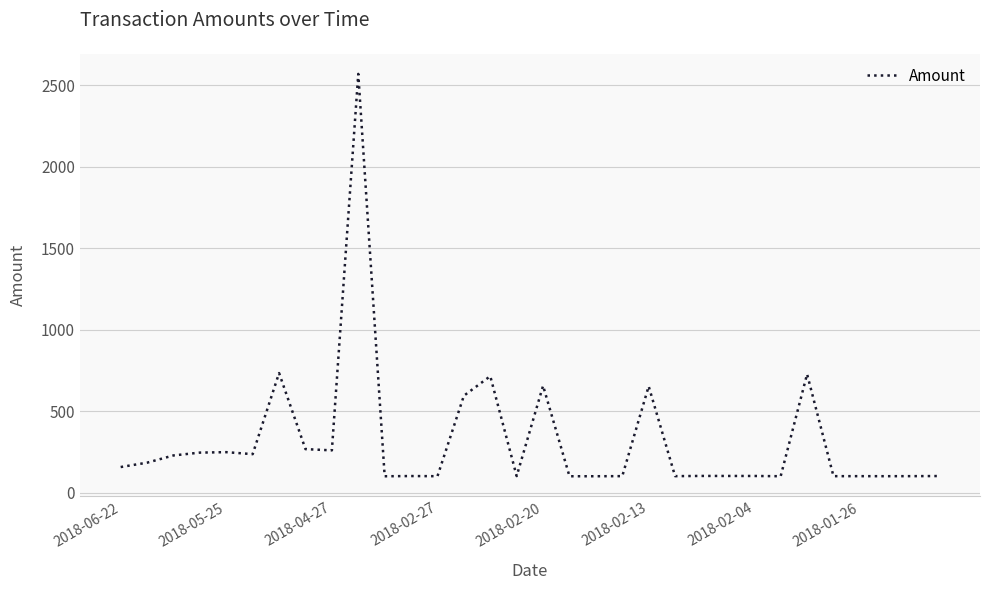

How many values are below 102?

15